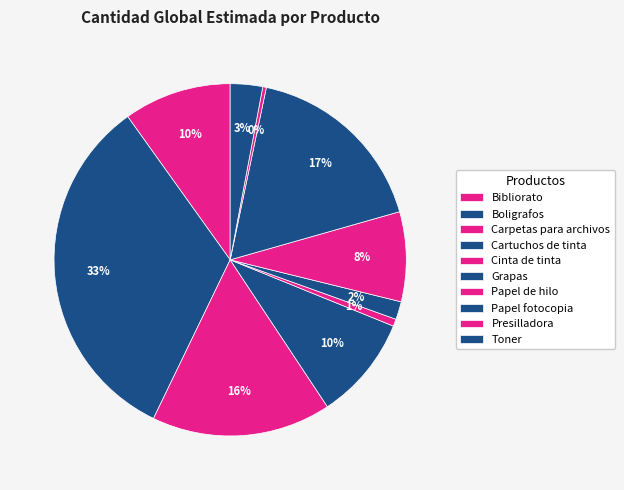

Is there a majority slice in this chart?

No